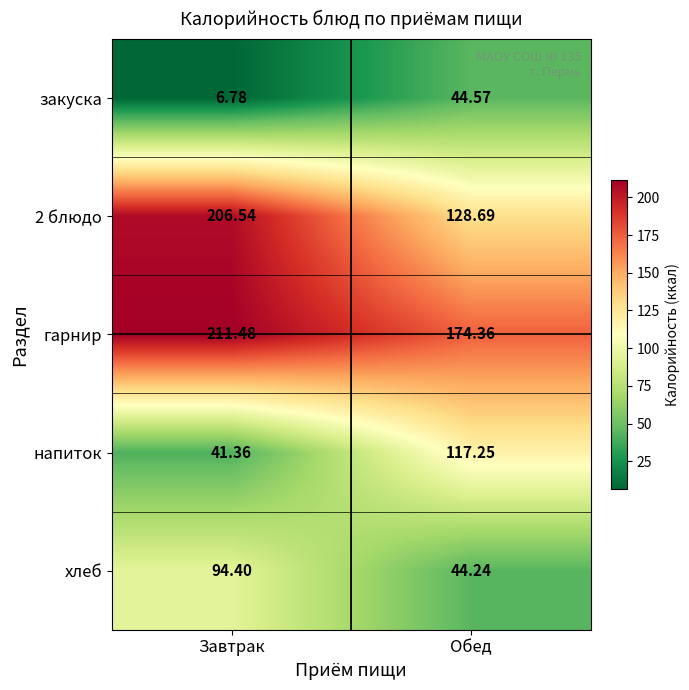

Which category has the highest value across all series?

Завтрак